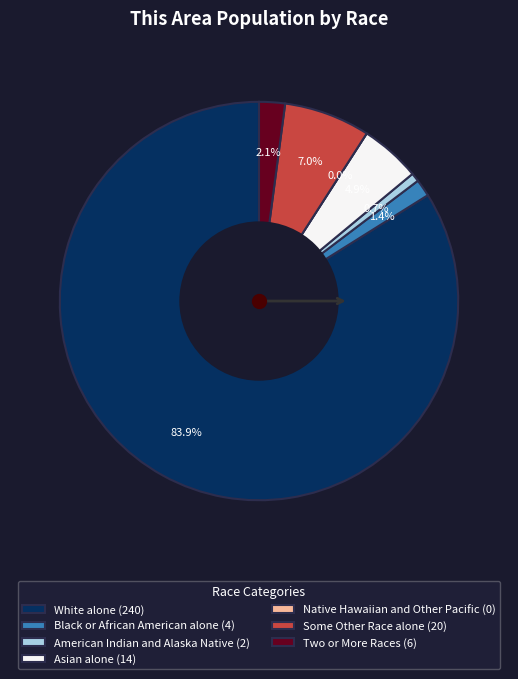

Rank the categories by value from highest to lowest.

White alone, Some Other Race alone, Asian alone, Two or More Races, Black or African American alone, American Indian and Alaska Native, Native Hawaiian and Other Pacific